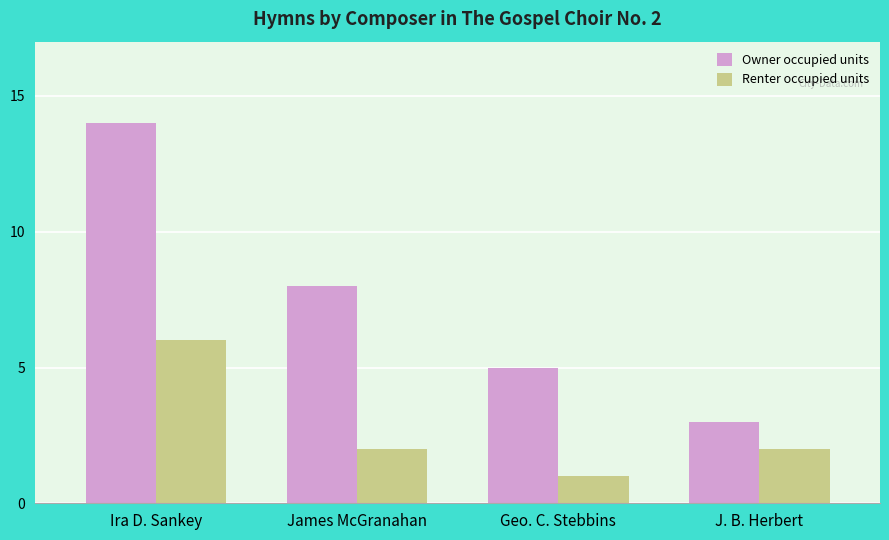

What is the sum of the Owner occupied units values at Ira D. Sankey and Geo. C. Stebbins?

19